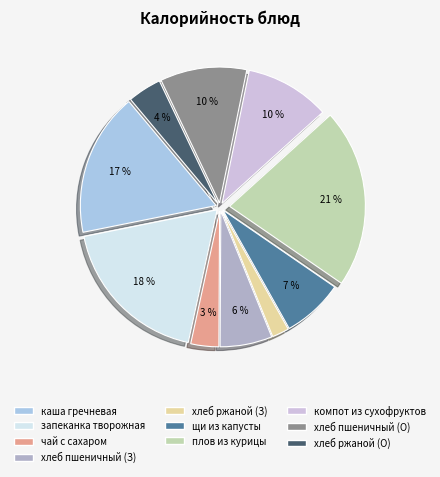

How many segments does this pie chart have?

10